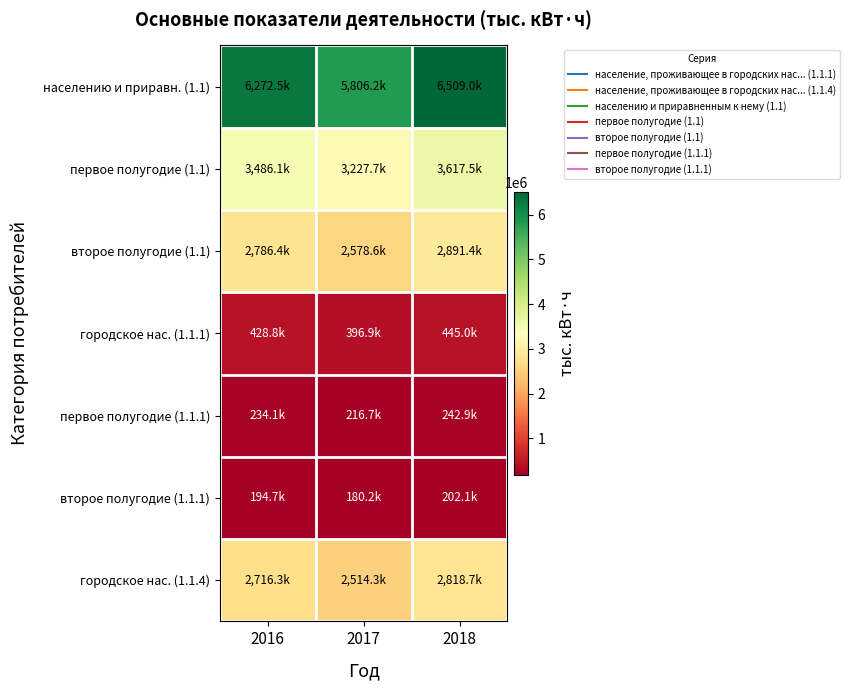

What is the total value across all series at 2016?

16118910.1